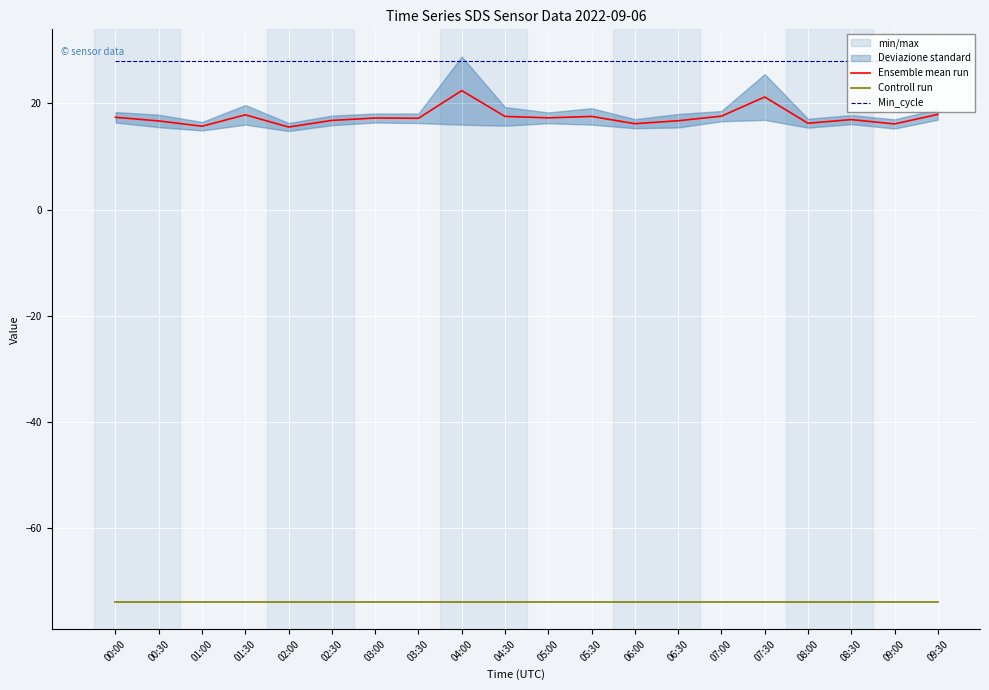

At how many categories does at least one series exceed -47?

20